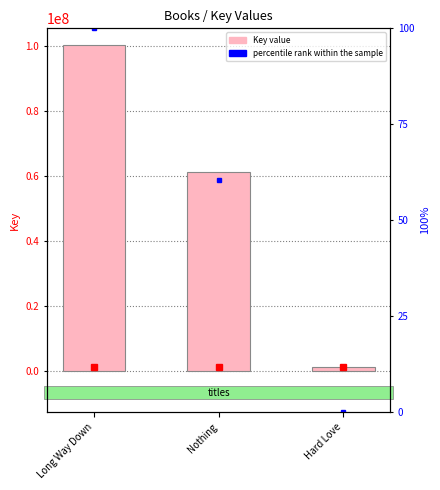

What is the value of the percentile rank within the sample bar at the 2nd from the left?

60.5